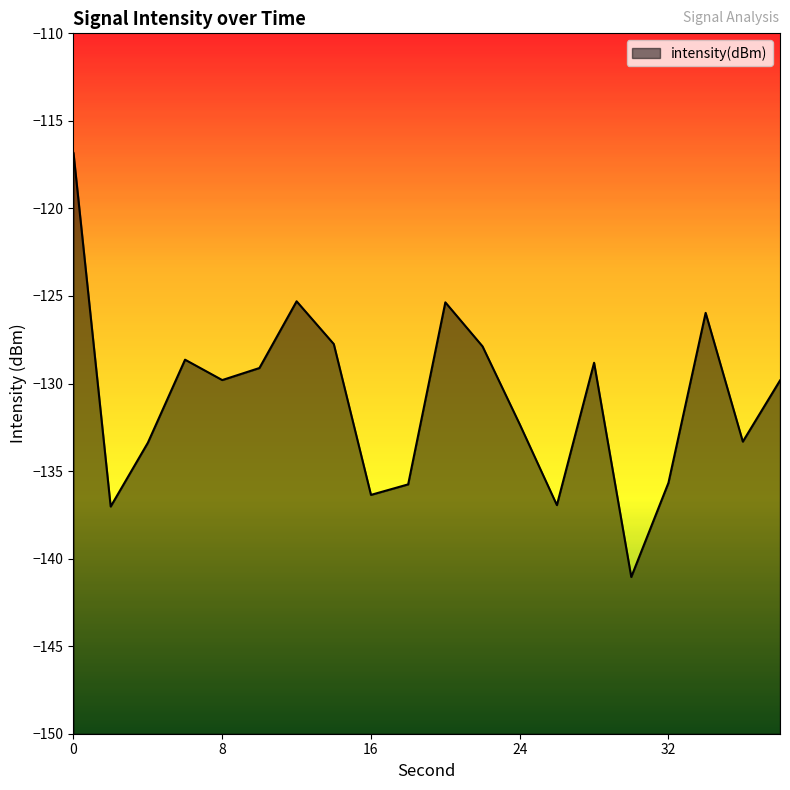

What is the difference between the second highest and second lowest values?

11.7